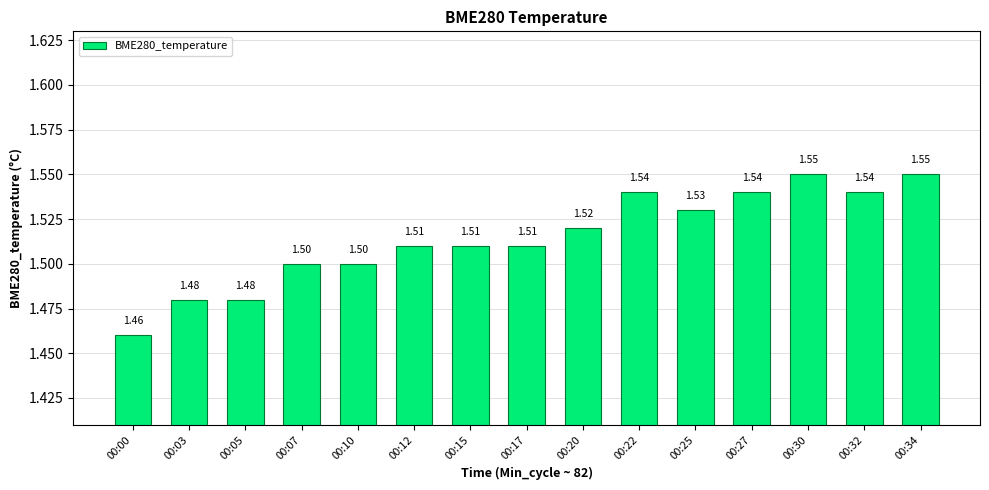

The chart shows a value of 1.5 at 00:10. True or false?

True